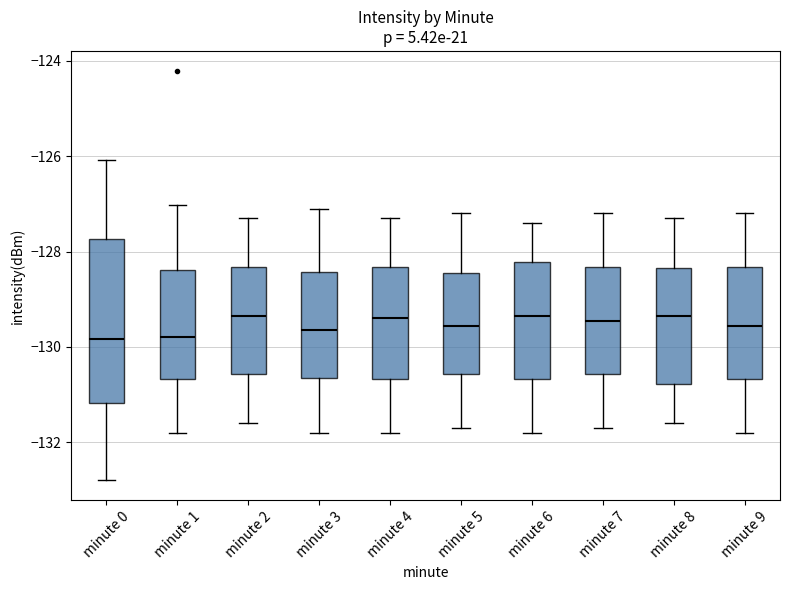

Which box is the tallest, from its lower edge to its upper edge?

minute 0